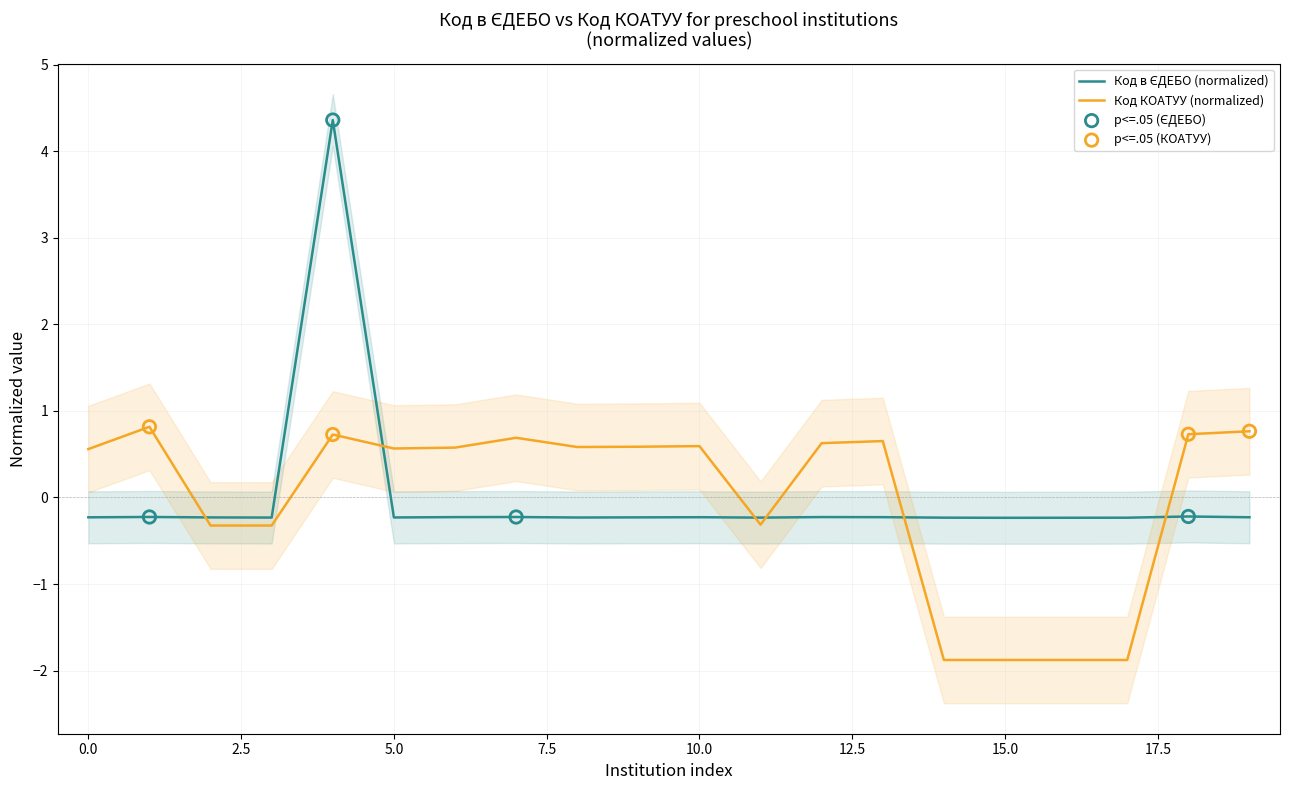

What is the highest value of the Код КОАТУУ (normalized) series?

0.8